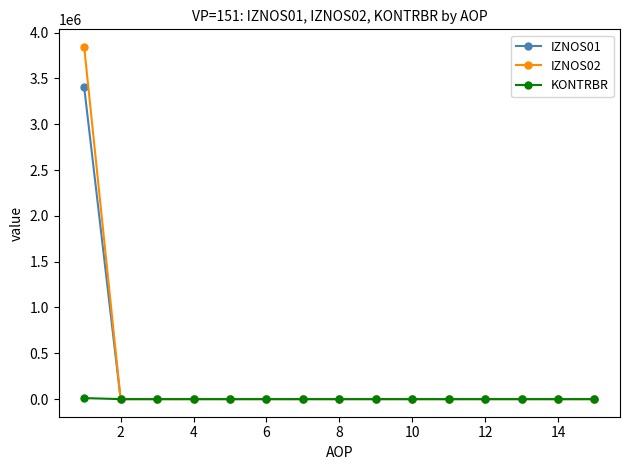

What is the sum of all IZNOS02 values?

3843349.5